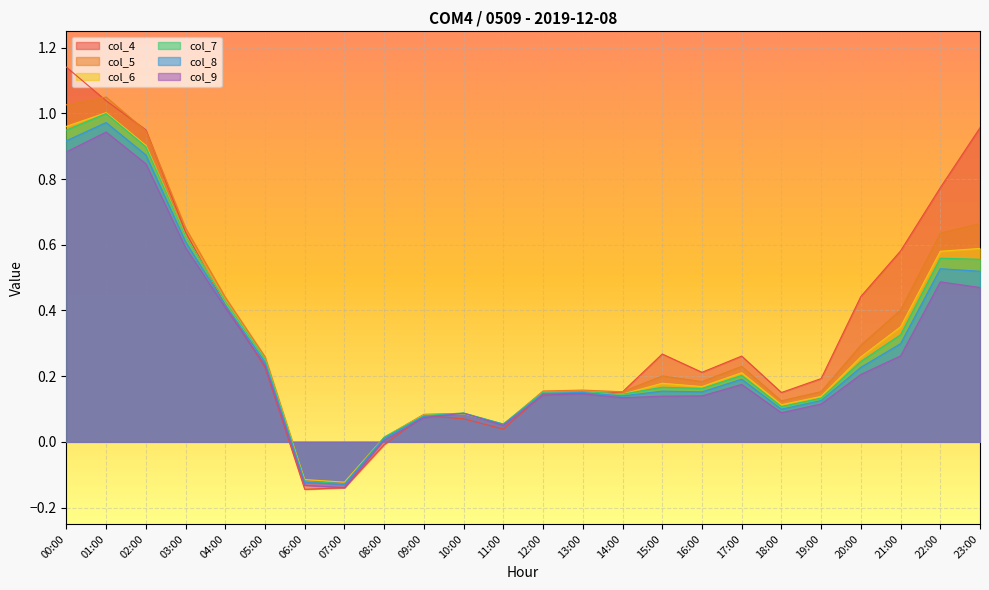

Which series has the largest total across all categories?

col_4